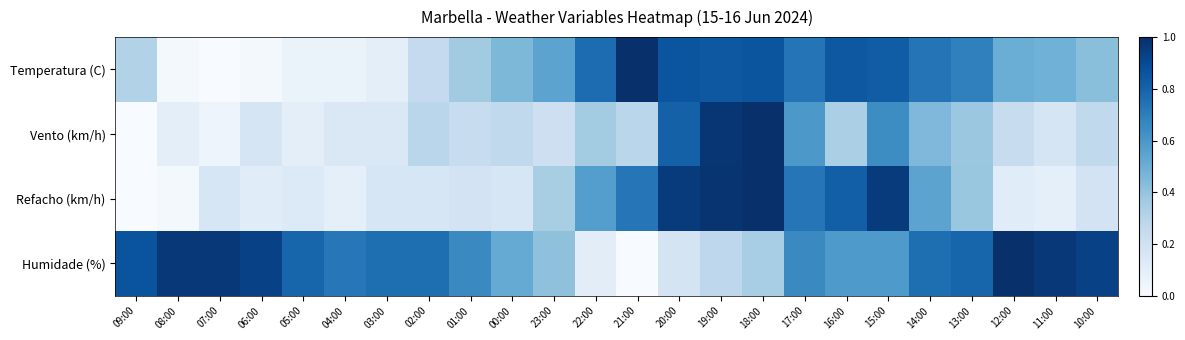

Count the number of categories in the chart.

24